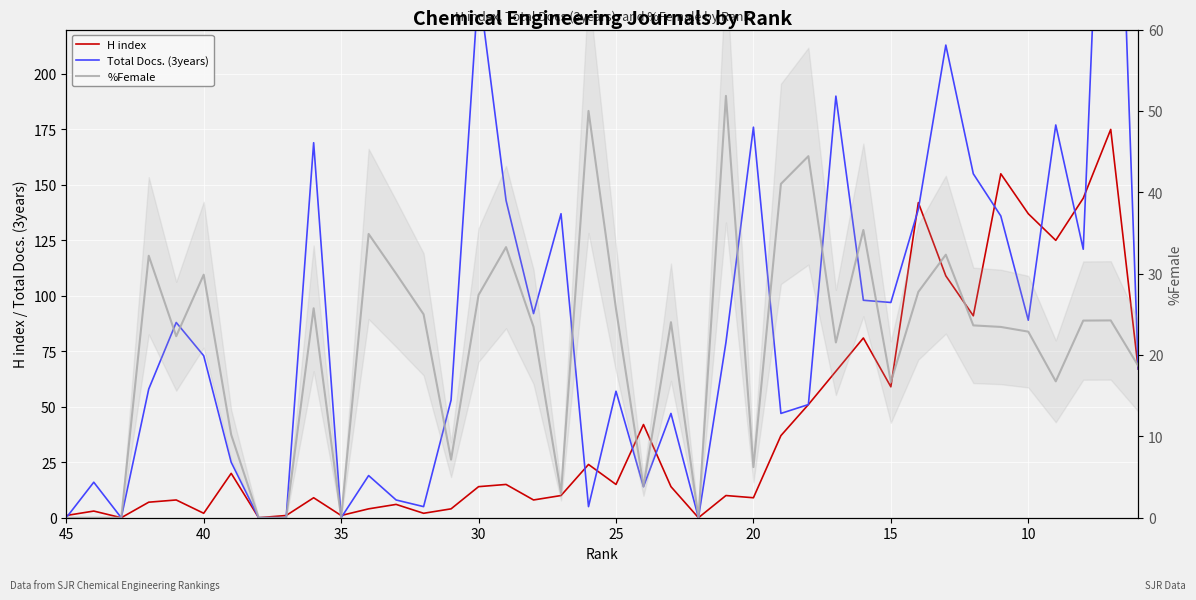

True or false: H index and %Female intersect in this chart.

True